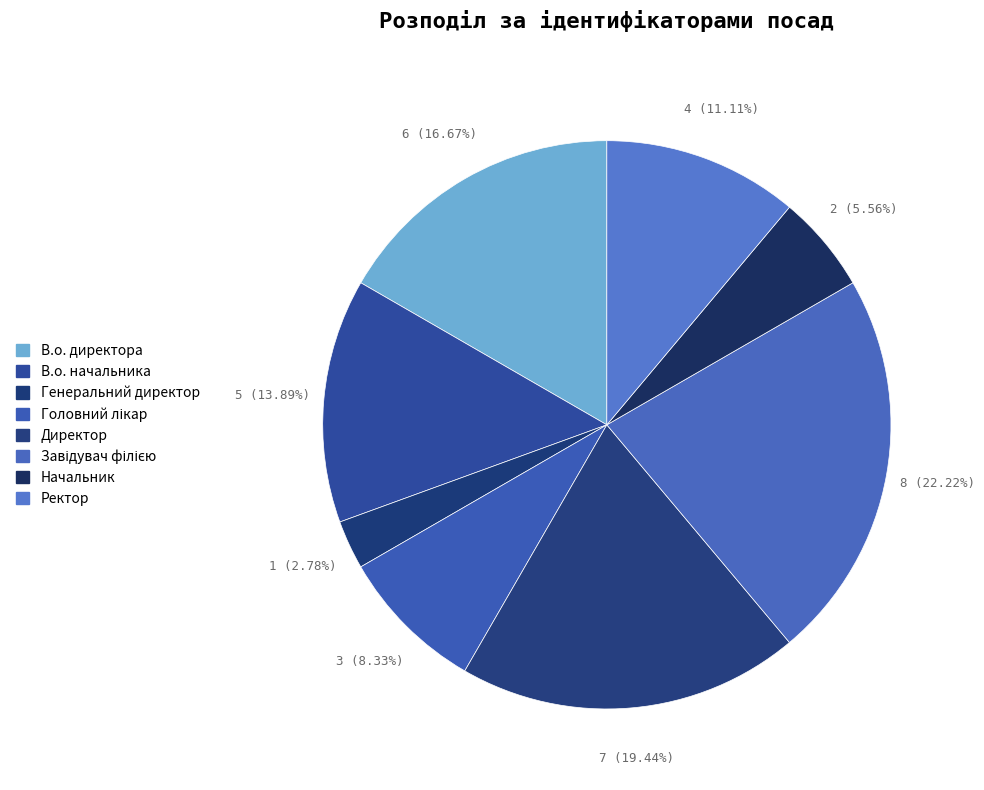

Count the number of slices in the pie.

8